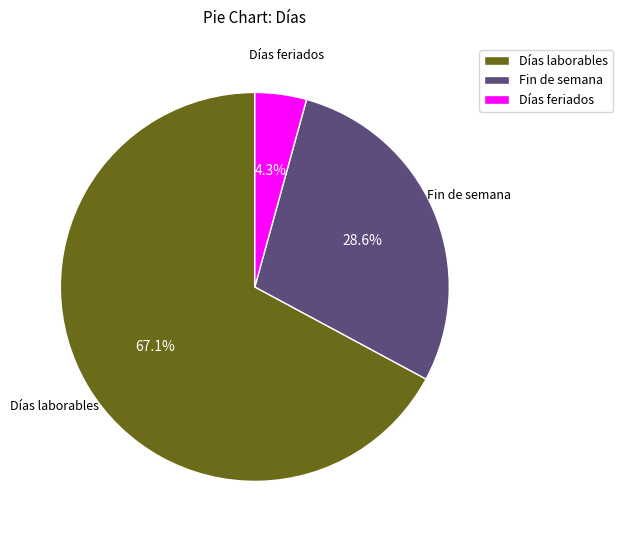

Which has a higher value, Fin de semana or Días feriados?

Fin de semana